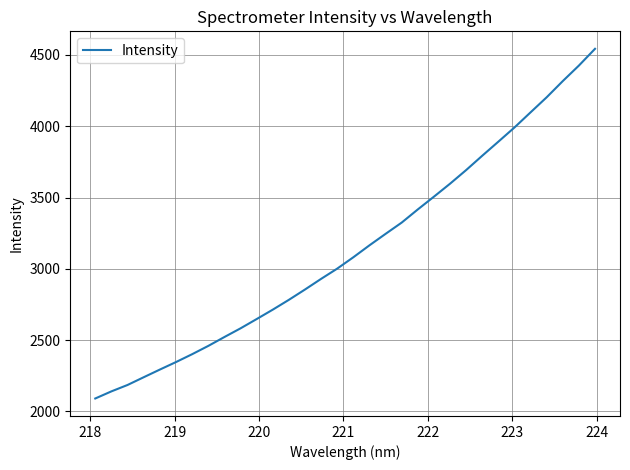

Count the number of values greater than 3081.

16